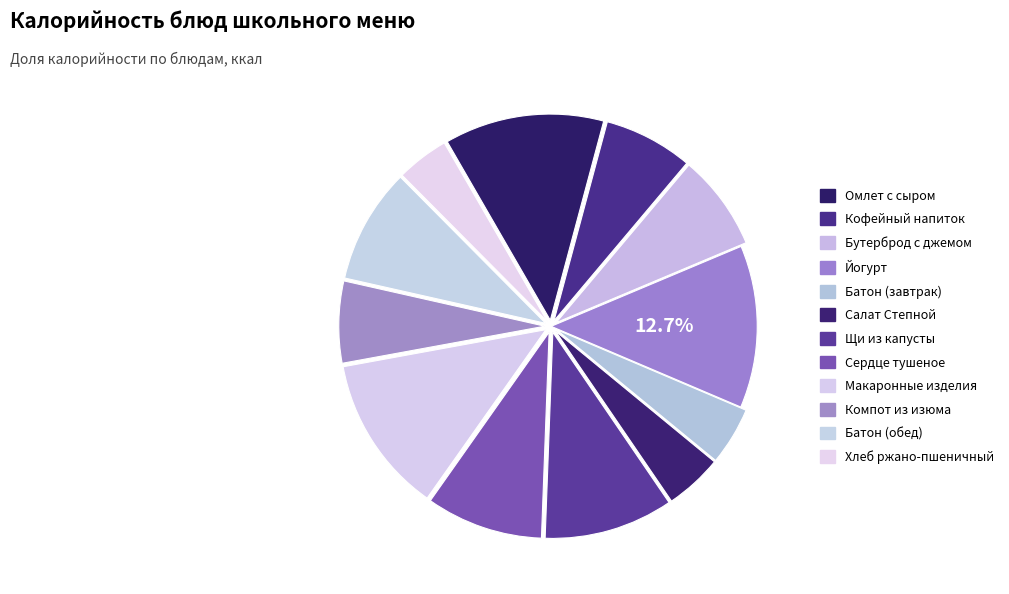

To the nearest percent, what is the difference between the Компот из изюма and Макаронные изделия slice percentages?

6%